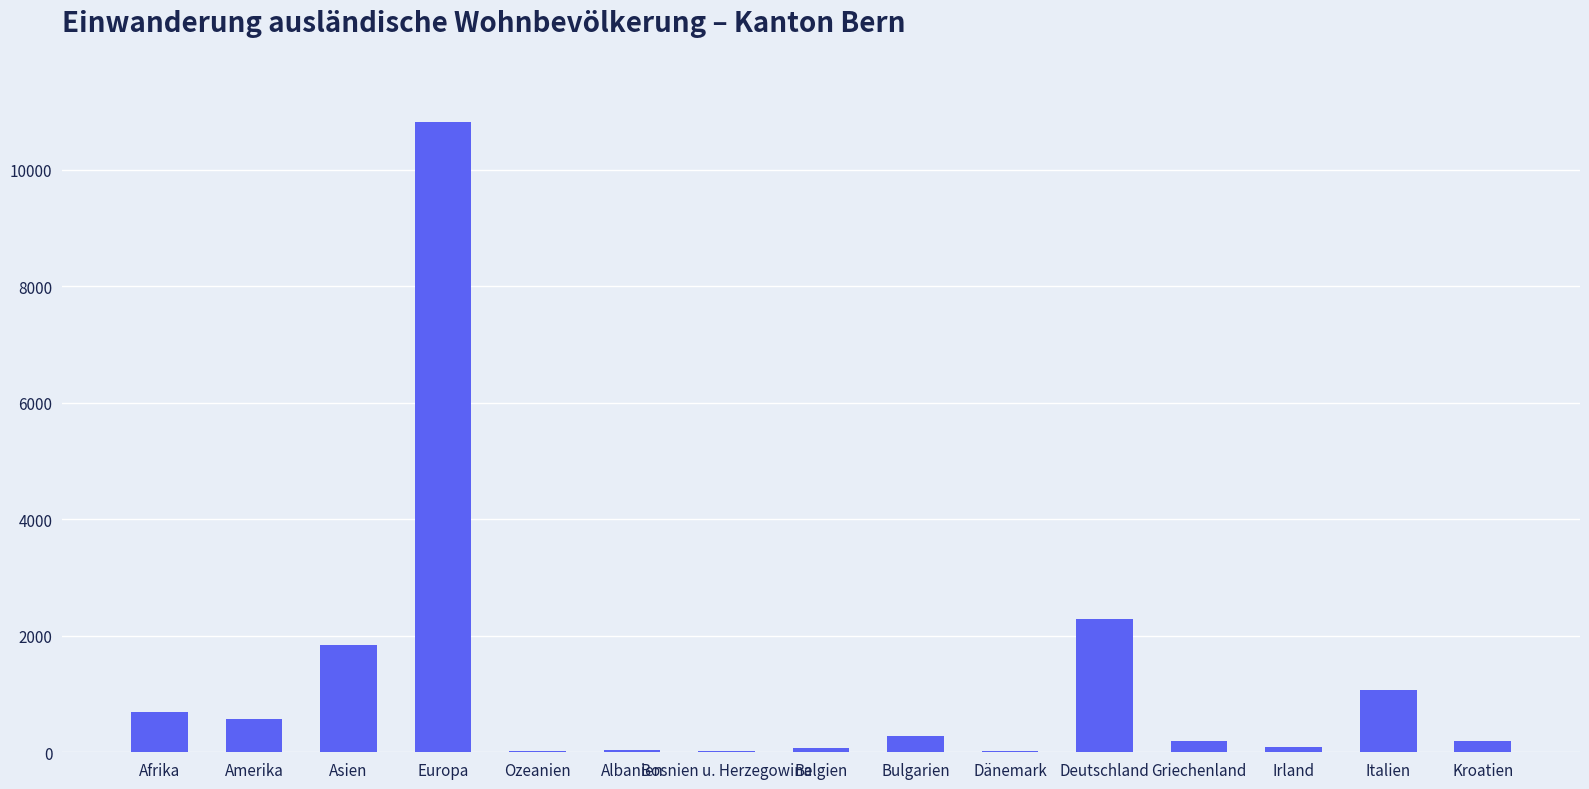

How many categories are shown in the chart?

15